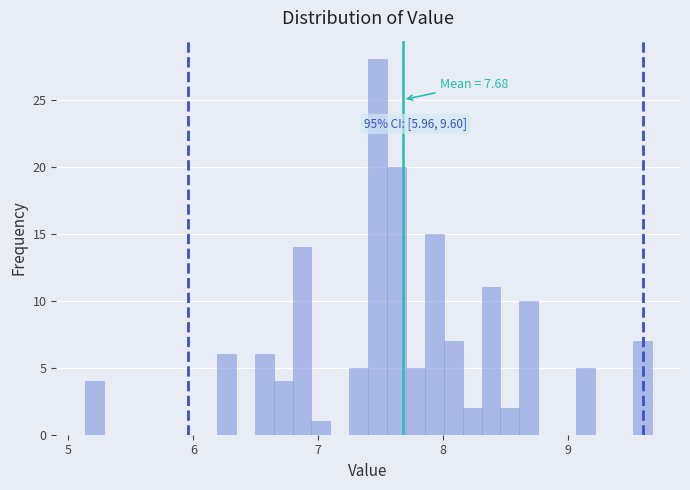

Read against the x-axis, roughly where is the centre of the tallest bar?

7.5